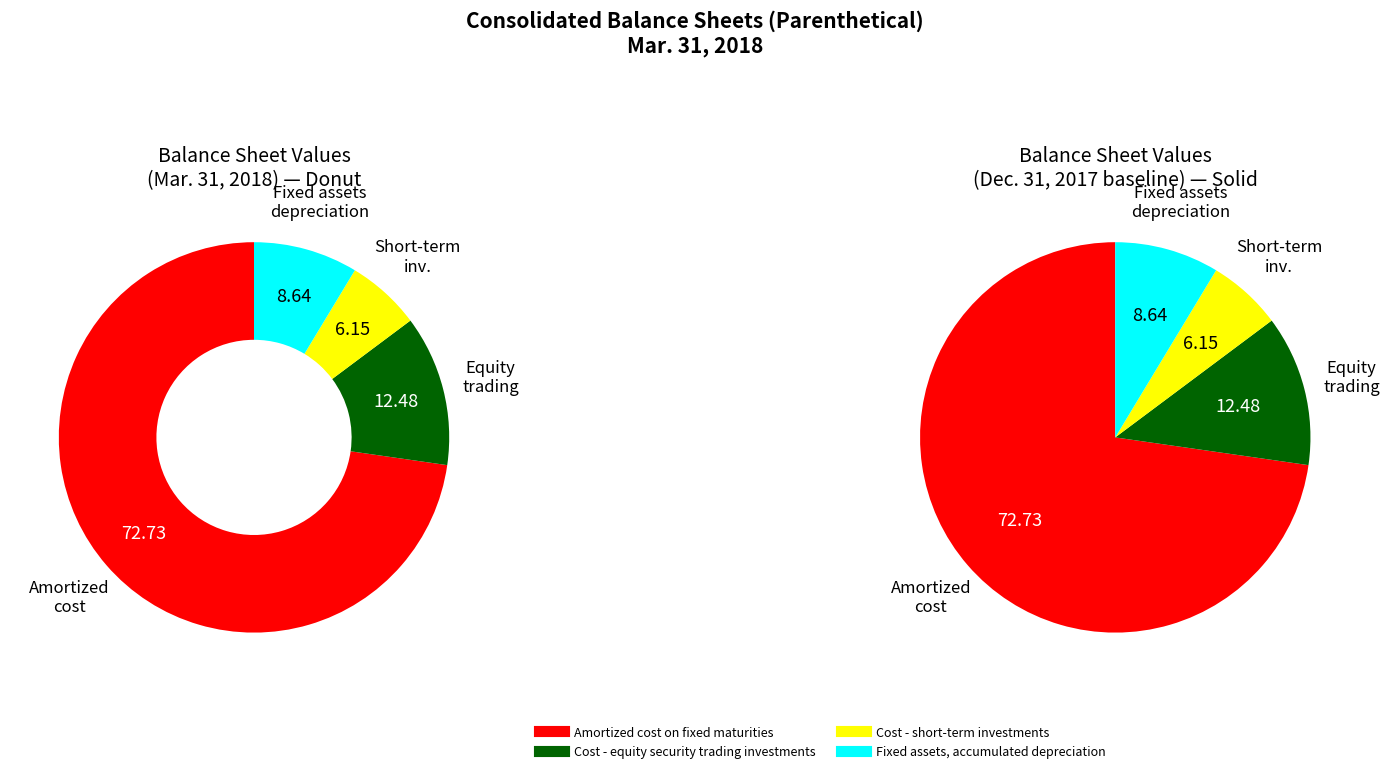

What percentage do Cost - short-term investments and Cost - equity security trading investments together represent?

18.6%